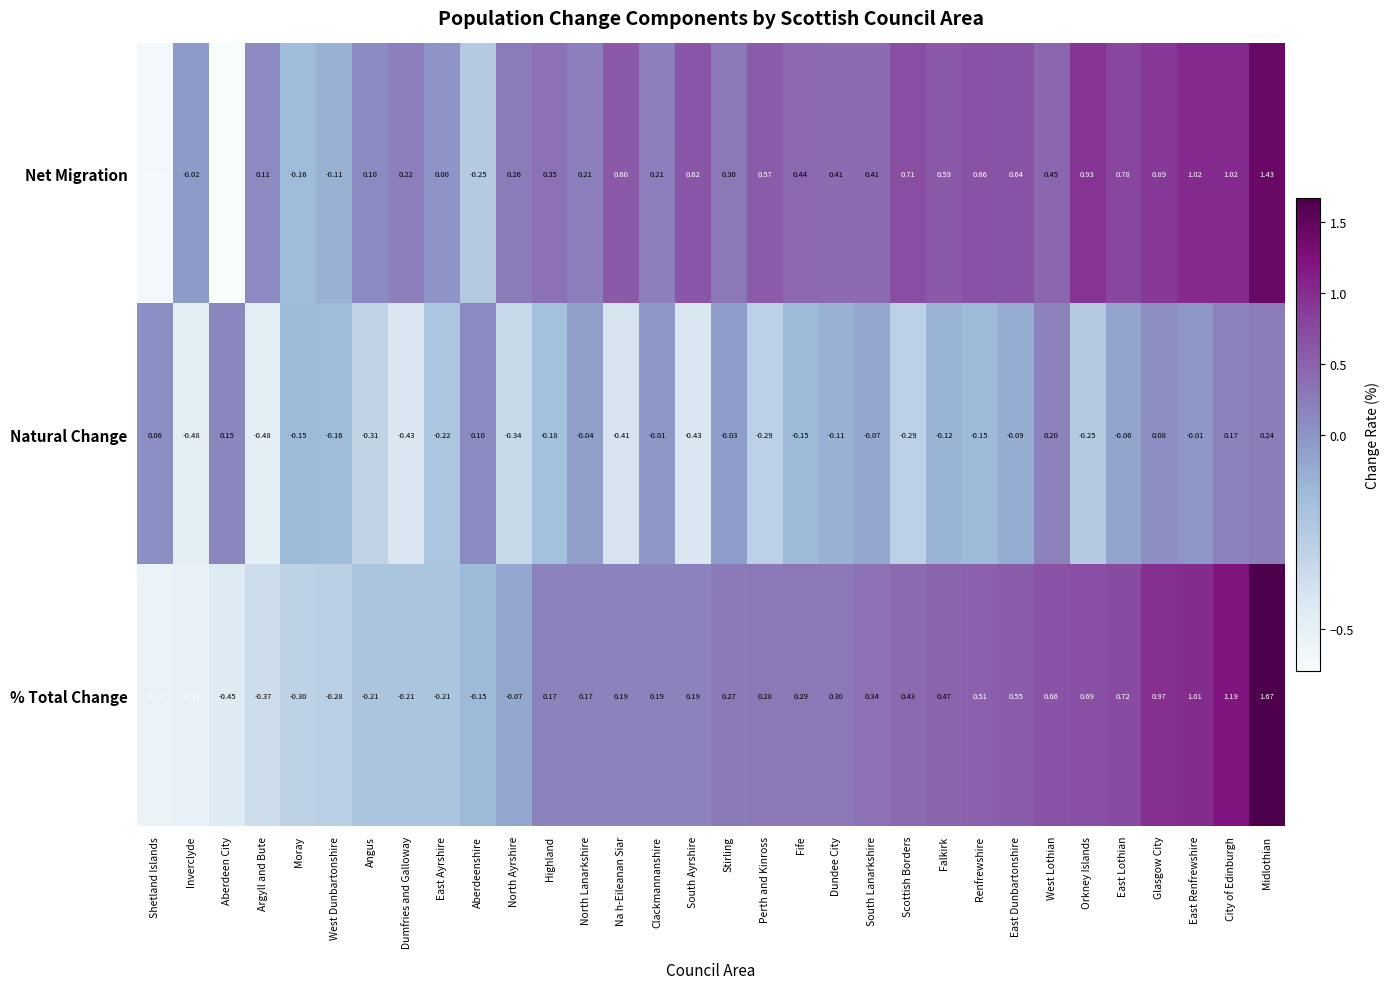

Rank the series by their maximum value, from highest to lowest.

% Total Change, Net Migration, Natural Change